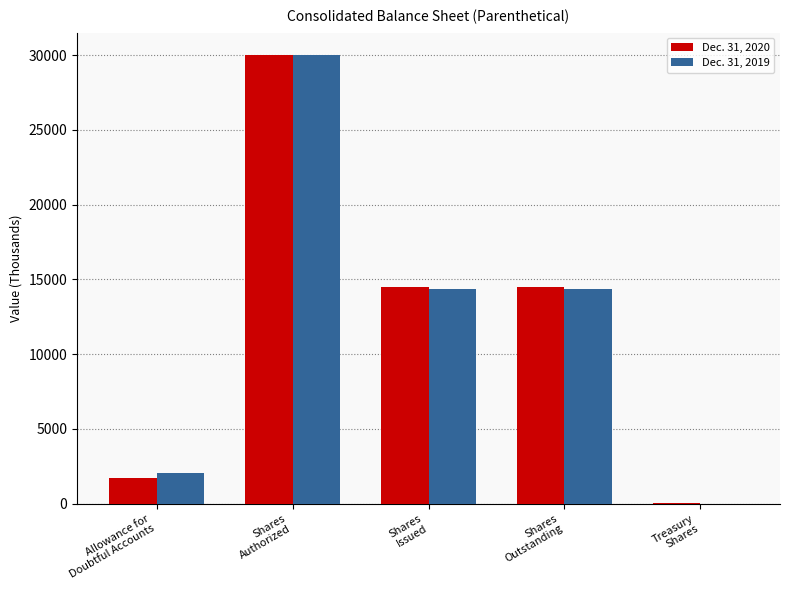

The Dec. 31, 2019 series shows 22449 at Shares
Outstanding. True or false?

False